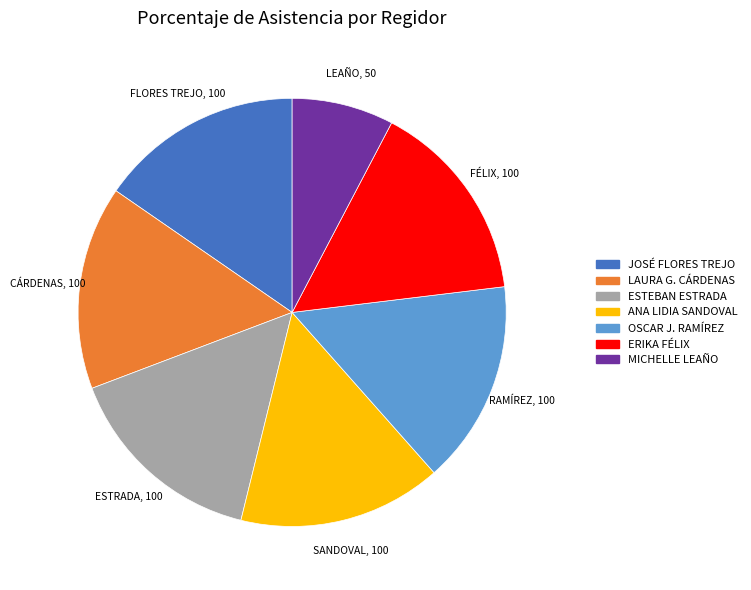

What is the largest slice in the pie chart?

JOSÉ FLORES TREJO